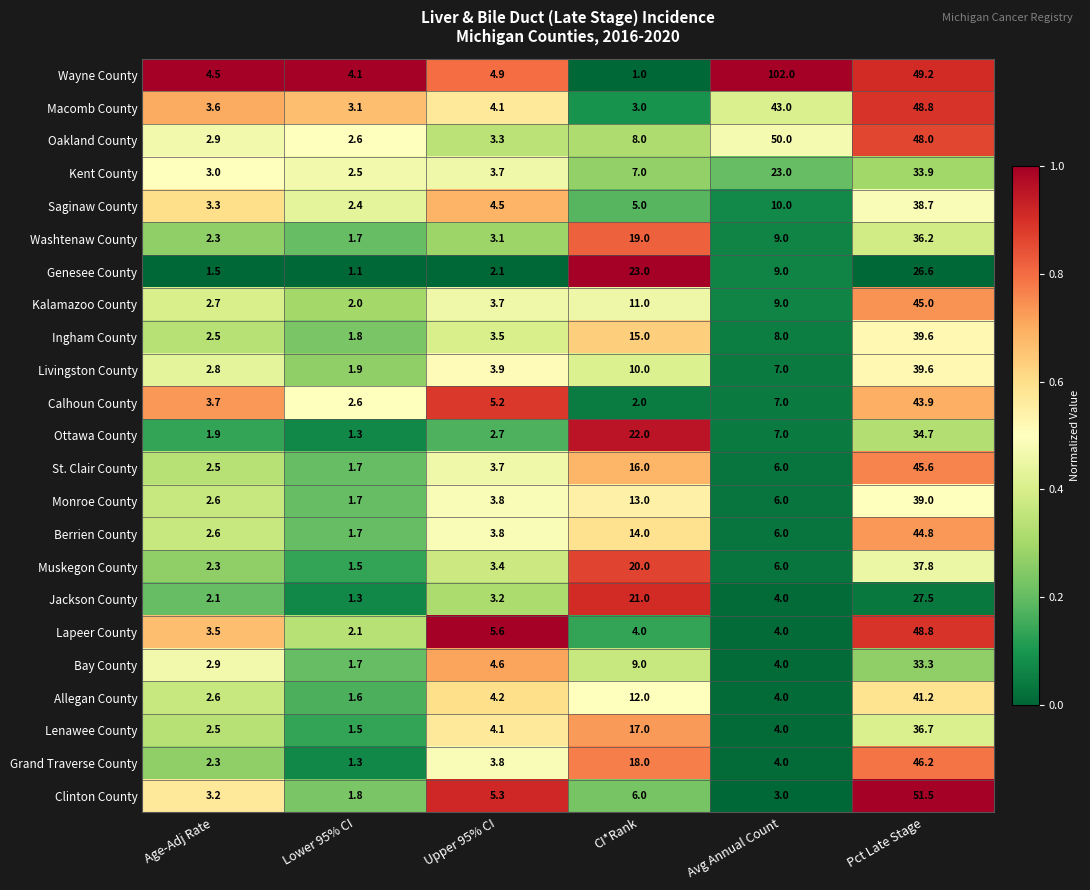

Between Lower 95% CI and Pct Late Stage, which series saw the biggest shift?

Clinton County